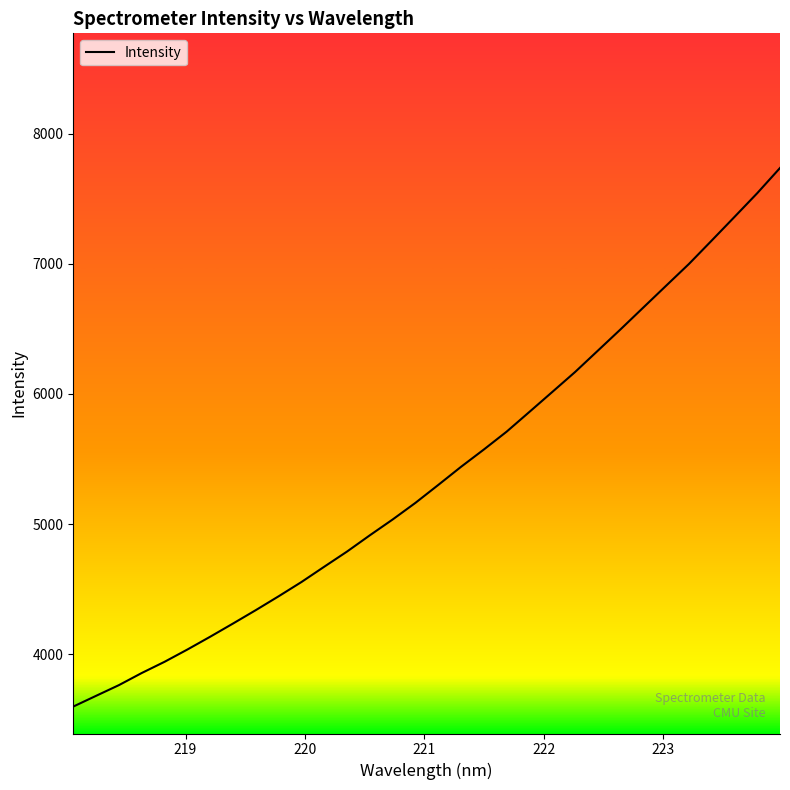

True or false: there are more than 1 points higher than both neighbors.

False